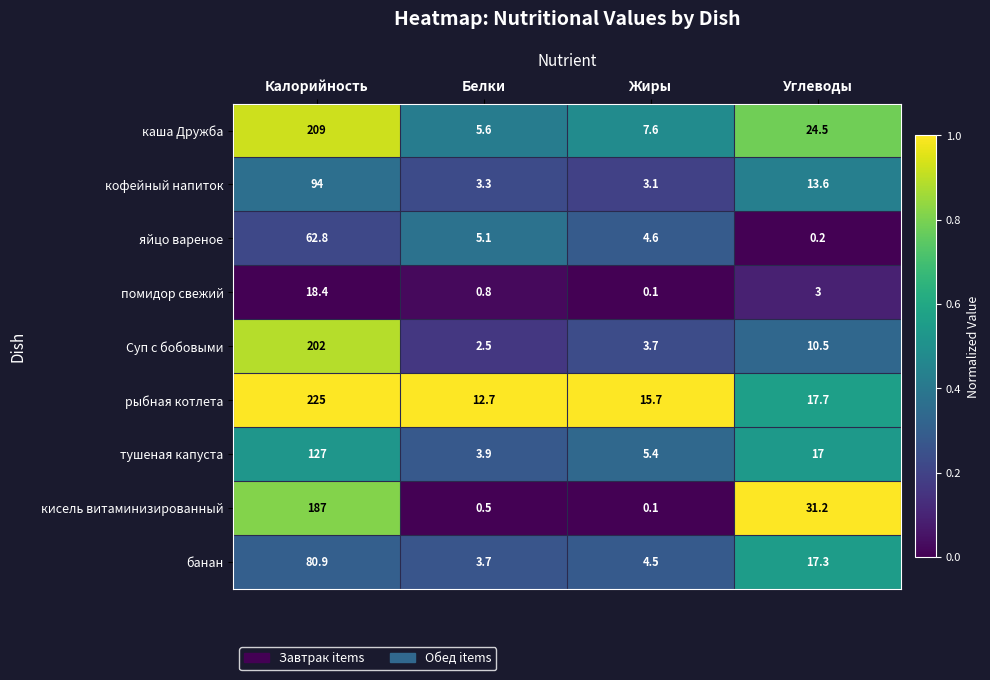

What value does the кофейный напиток series have at Углеводы?

13.6